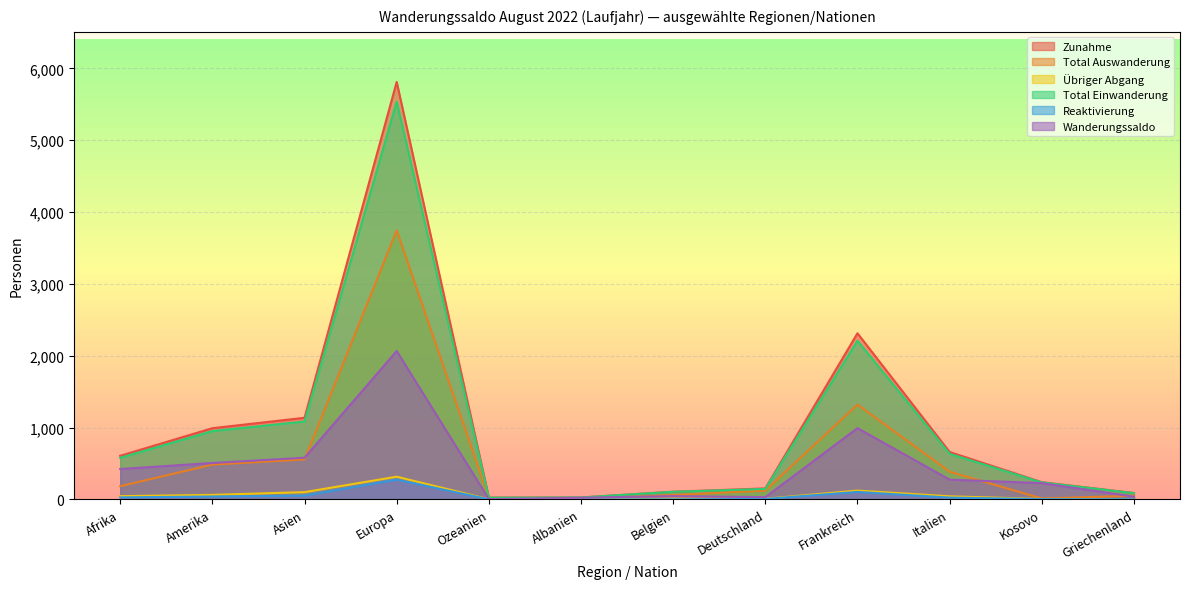

At which label is Wanderungssaldo closest to 1034?

Frankreich